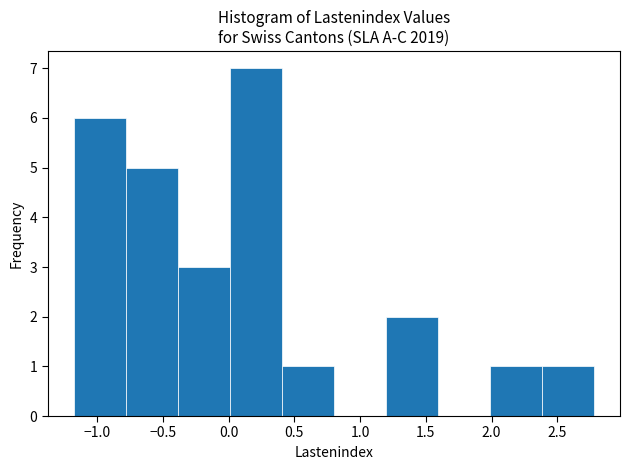

Which range on the x-axis has the tallest bar?

0.0 to 0.4